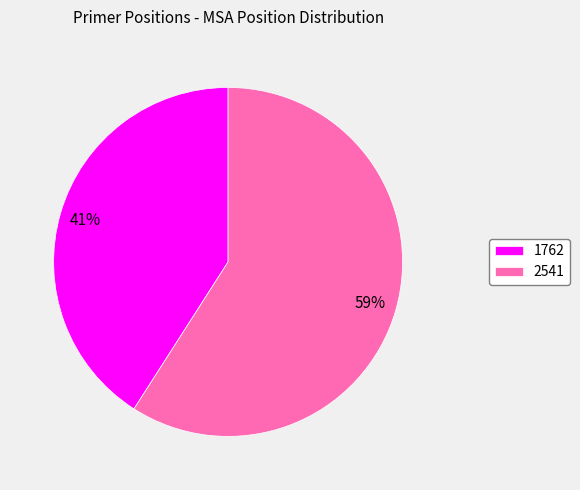

True or false: 2541 accounts for 59% of the total.

True